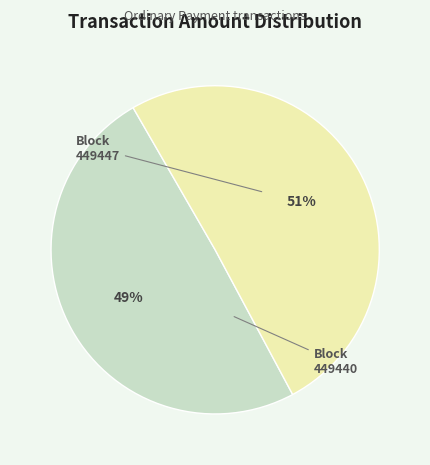

To the nearest percent, what is the average slice percentage?

50%